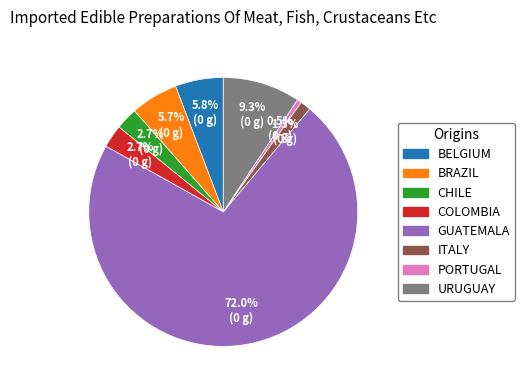

How many slices are in this pie chart?

8